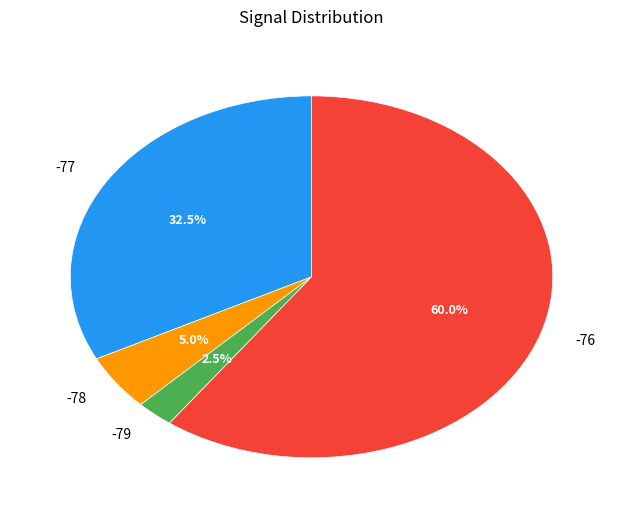

What is the largest slice in the pie chart?

-76